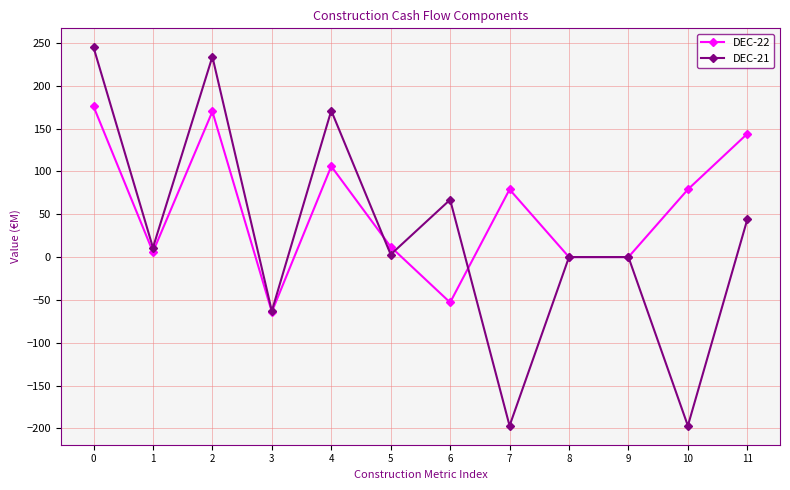

Is the value of DEC-22 at 1 greater than the value of DEC-21 at 1?

No